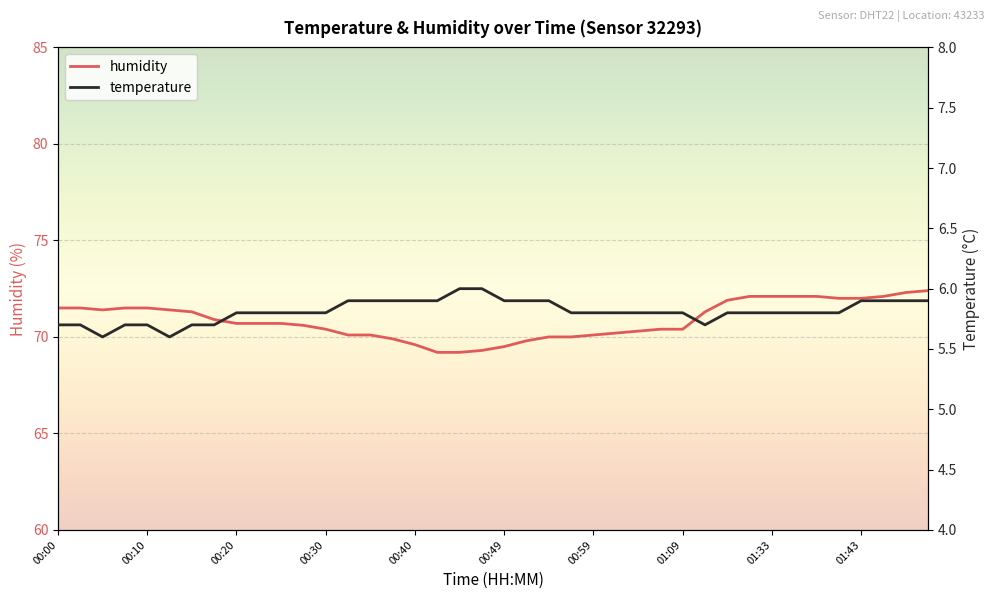

Which series has the widest spread of values?

humidity